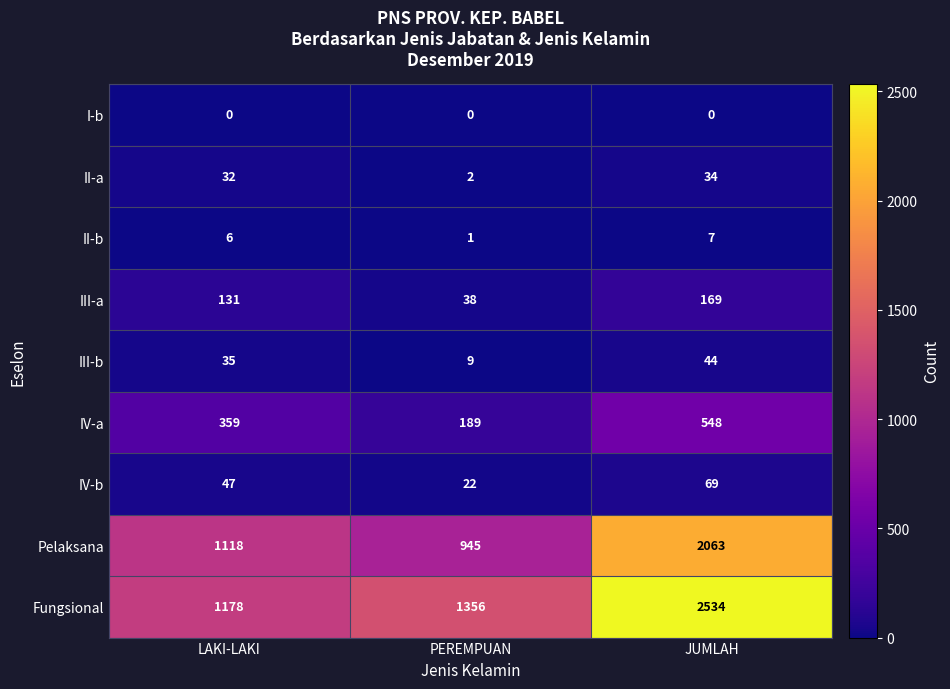

At which label does Fungsional reach its peak?

JUMLAH